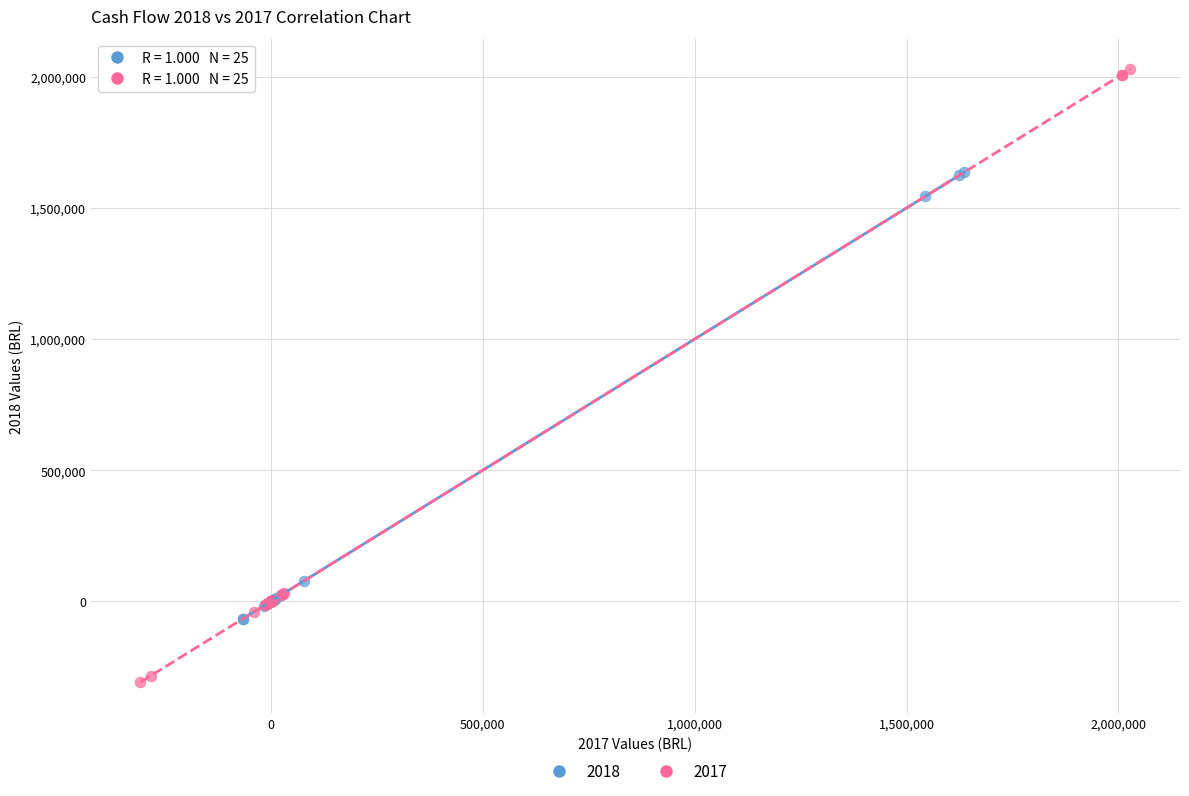

Which series has the largest Y range (max minus min)?

2017